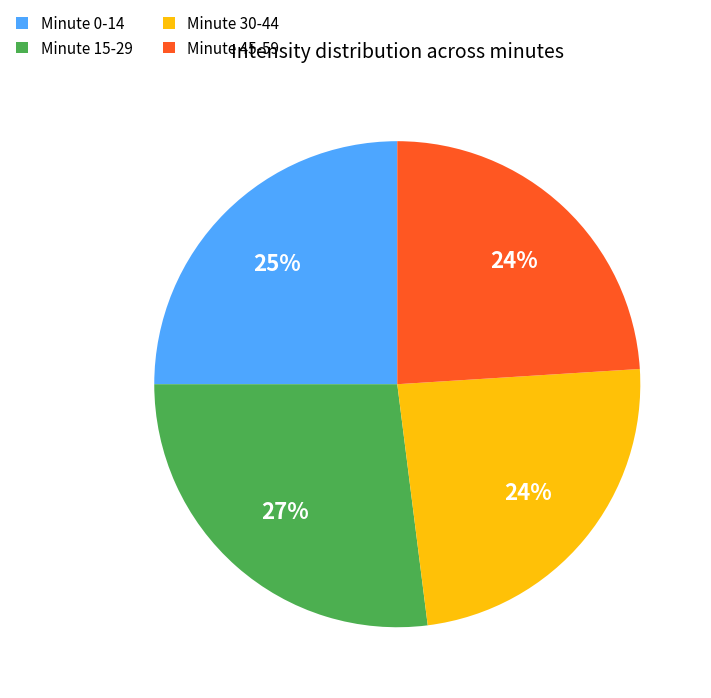

How many segments does this pie chart have?

4